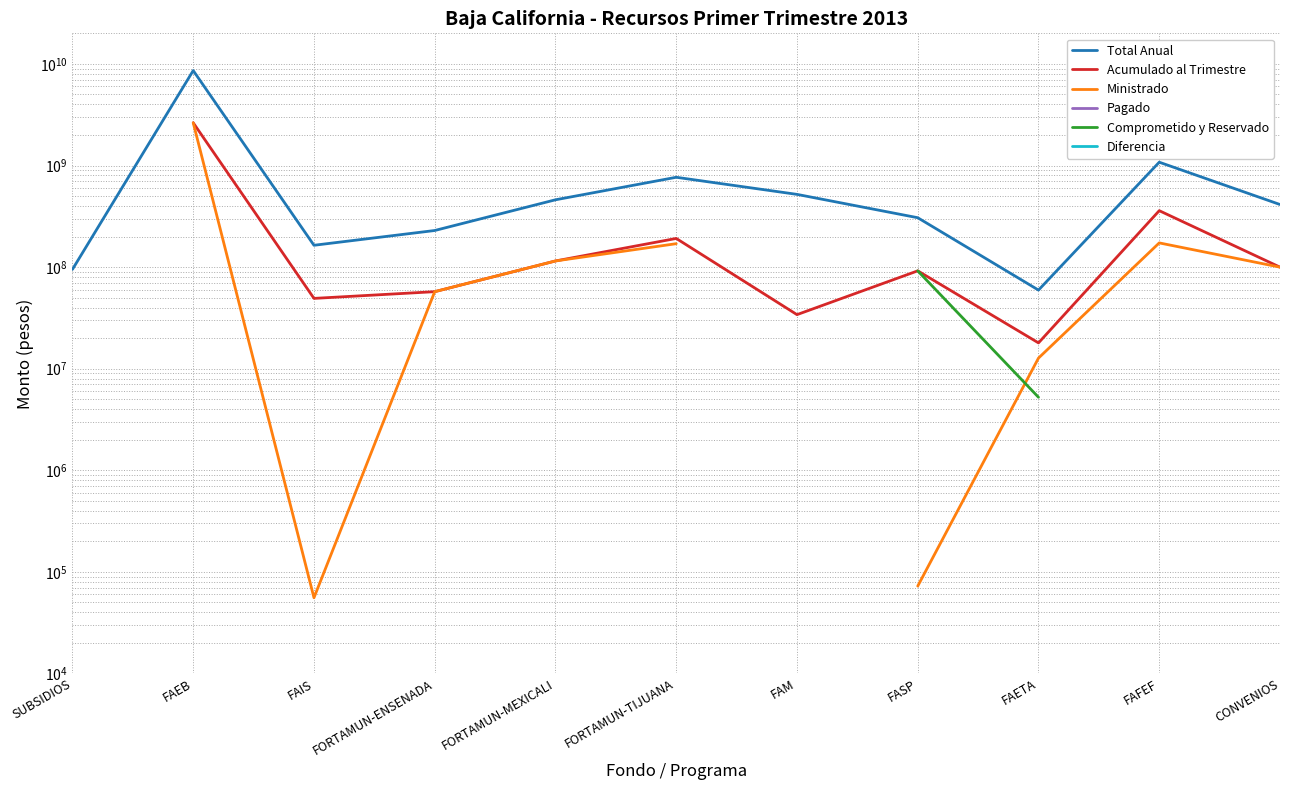

Which series has the widest spread of values?

Total Anual